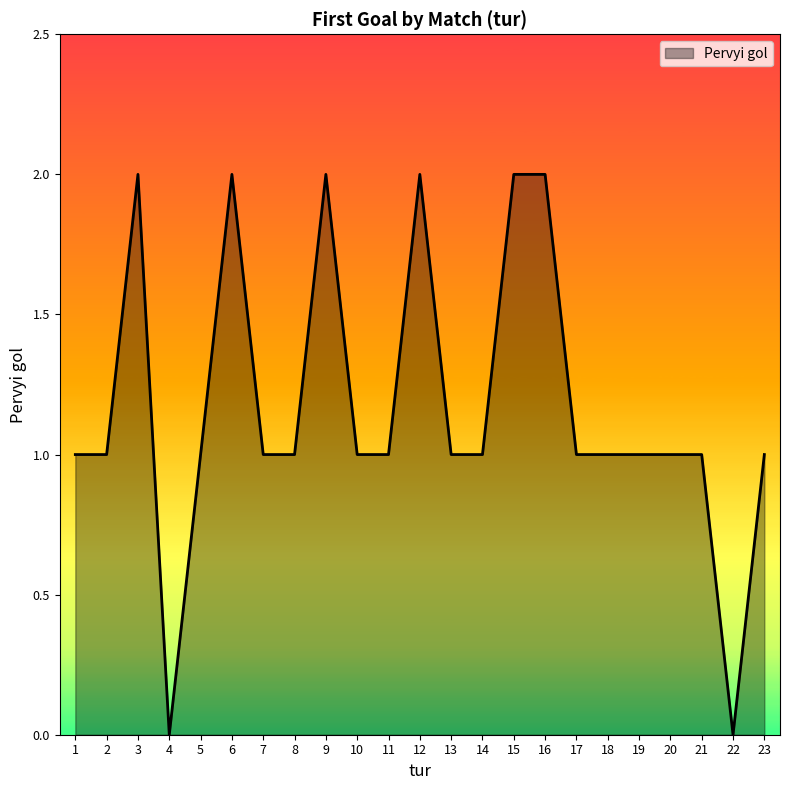

Reading left to right, transcribe all the data shown in this chart.

1	1	2	0	1	2	1	1	2	1	1	2	1	1	2	2	1	1	1	1	1	0	1